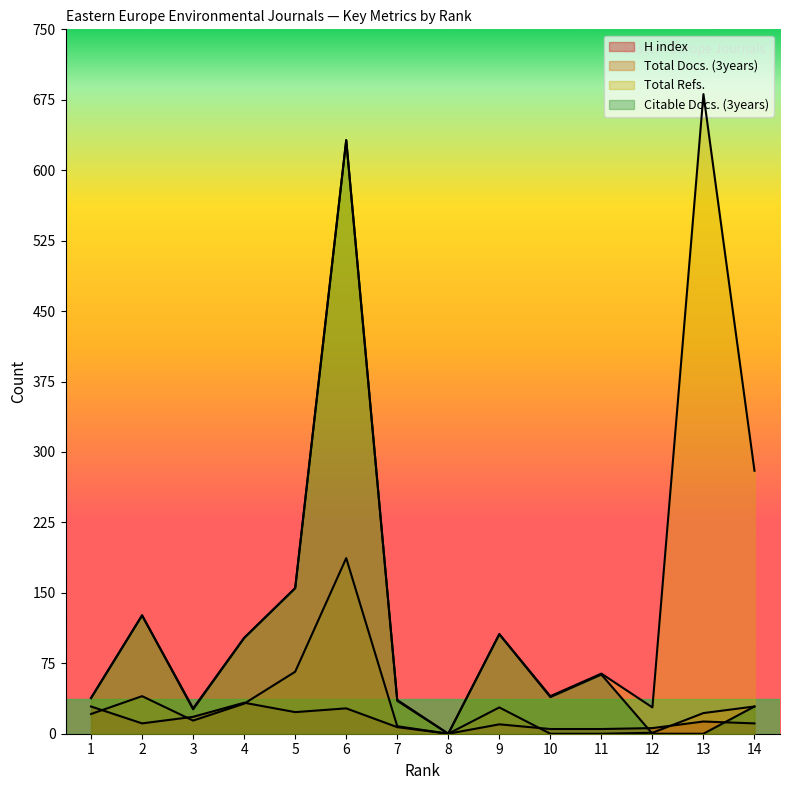

At which category does Total Docs. (3years) reach its first local peak?

2